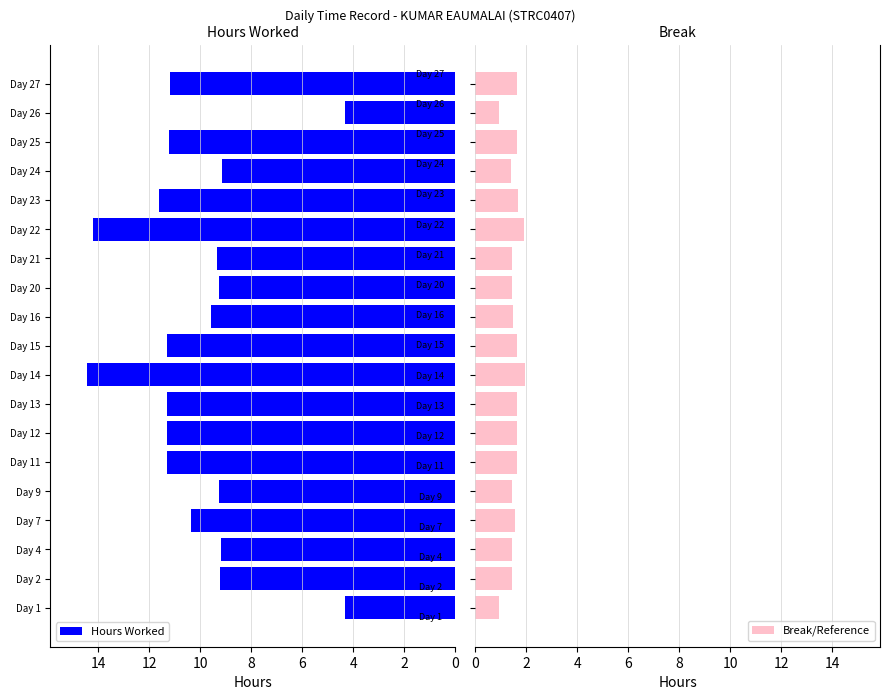

What is the average value of the Hours Worked series?

10.1